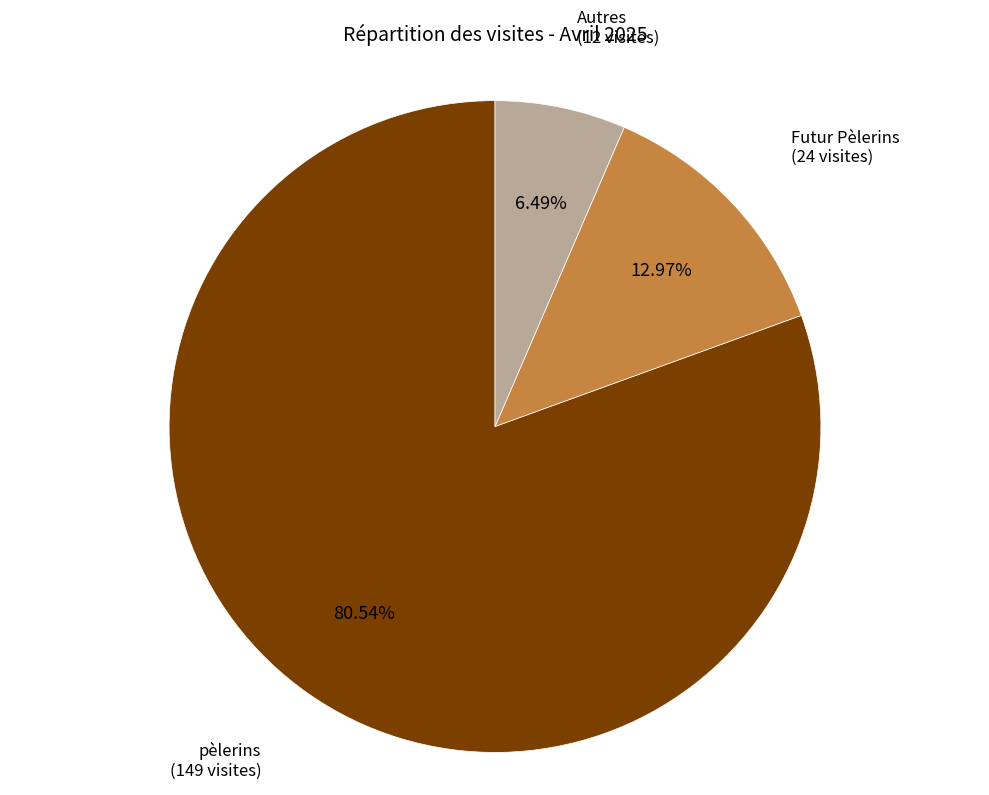

What percentage is the Futur Pèlerins slice, to the nearest percent?

13%